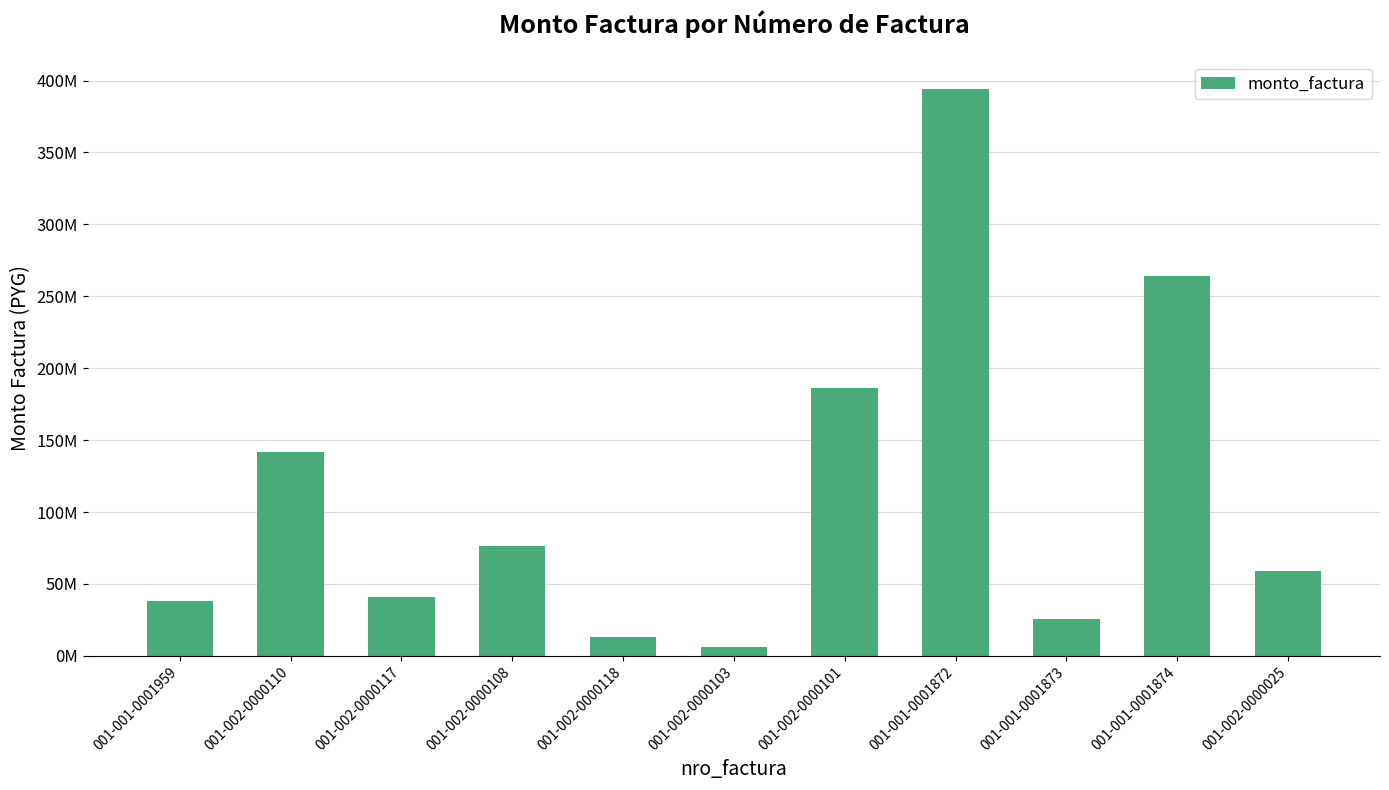

Are the bars horizontal?

No